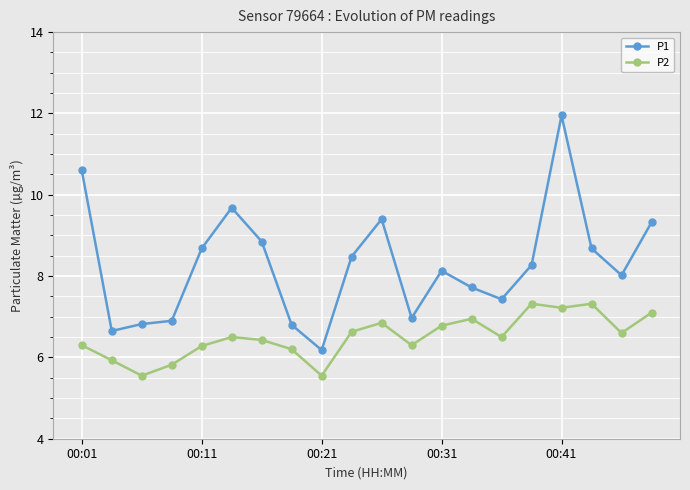

Which series has the widest spread of values?

P1